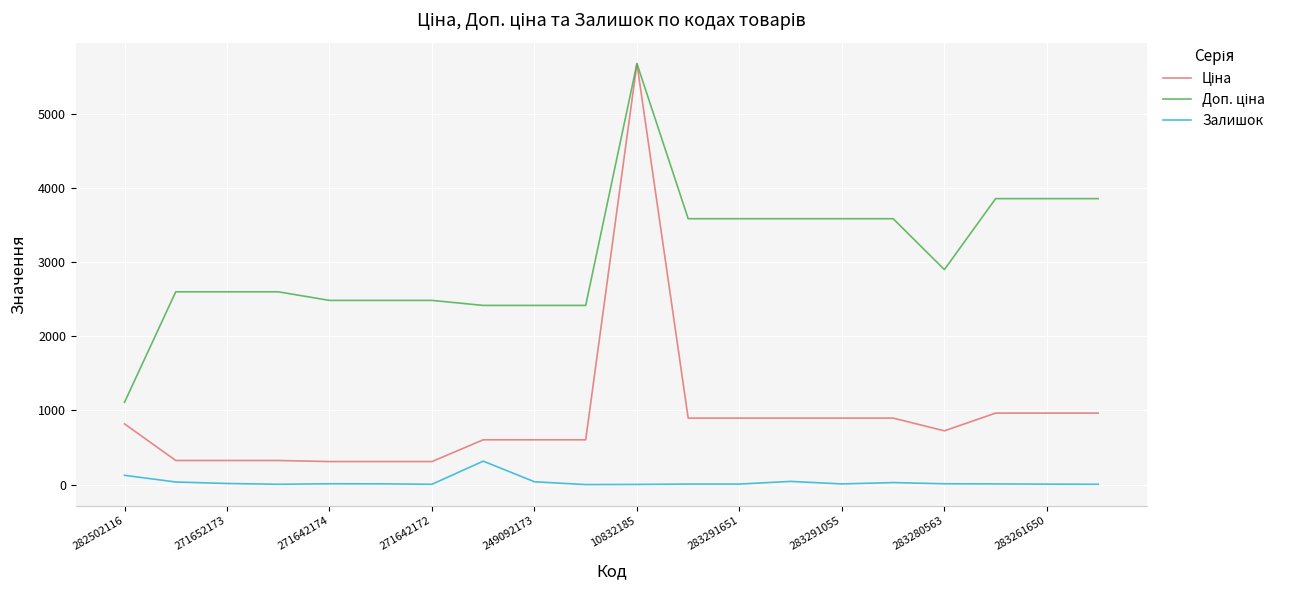

What is the maximum value shown in the chart?

5673.8